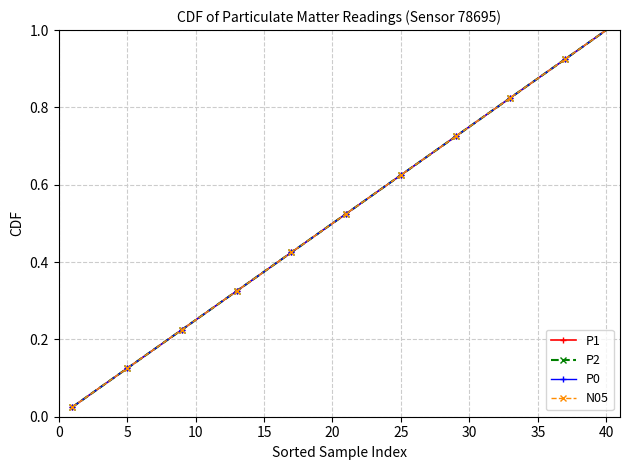

Reading left to right, list all the values displayed in this chart.

P1: 0.0	0.1	0.1	0.1	0.1	0.1	0.2	0.2	0.2	0.2	0.3	0.3	0.3	0.3	0.4	0.4	0.4	0.5	0.5	0.5	0.5	0.6	0.6	0.6	0.6	0.7	0.7	0.7	0.7	0.8	0.8	0.8	0.8	0.8	0.9	0.9	0.9	0.9	1.0	1.0
P2: 0.0	0.1	0.1	0.1	0.1	0.1	0.2	0.2	0.2	0.2	0.3	0.3	0.3	0.3	0.4	0.4	0.4	0.5	0.5	0.5	0.5	0.6	0.6	0.6	0.6	0.7	0.7	0.7	0.7	0.8	0.8	0.8	0.8	0.8	0.9	0.9	0.9	0.9	1.0	1.0
P0: 0.0	0.1	0.1	0.1	0.1	0.1	0.2	0.2	0.2	0.2	0.3	0.3	0.3	0.3	0.4	0.4	0.4	0.5	0.5	0.5	0.5	0.6	0.6	0.6	0.6	0.7	0.7	0.7	0.7	0.8	0.8	0.8	0.8	0.8	0.9	0.9	0.9	0.9	1.0	1.0
N05: 0.0	0.1	0.1	0.1	0.1	0.1	0.2	0.2	0.2	0.2	0.3	0.3	0.3	0.3	0.4	0.4	0.4	0.5	0.5	0.5	0.5	0.6	0.6	0.6	0.6	0.7	0.7	0.7	0.7	0.8	0.8	0.8	0.8	0.8	0.9	0.9	0.9	0.9	1.0	1.0